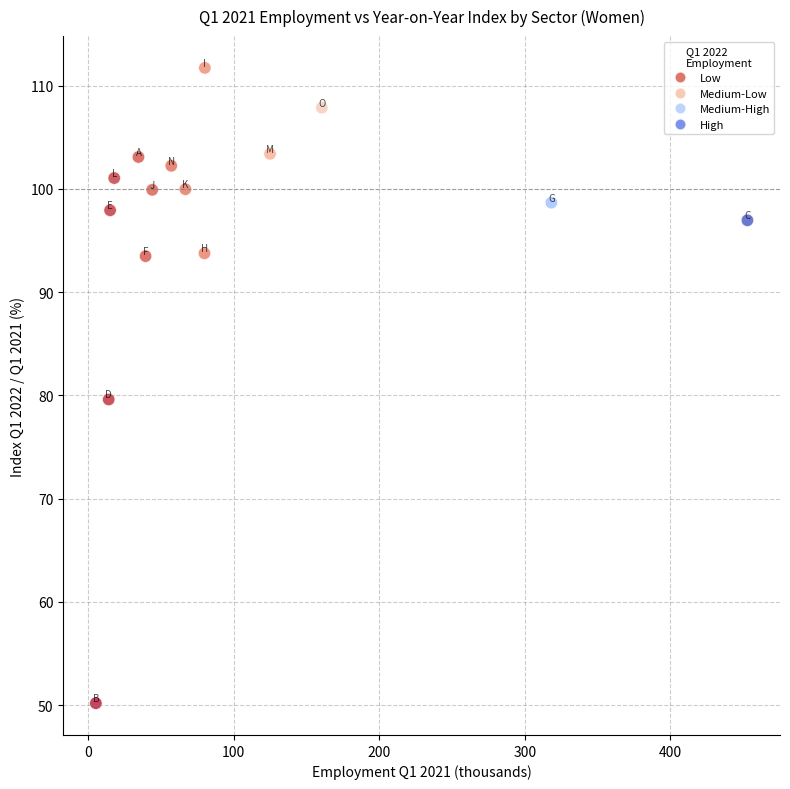

What is the range of X values (max minus min)?

447.4